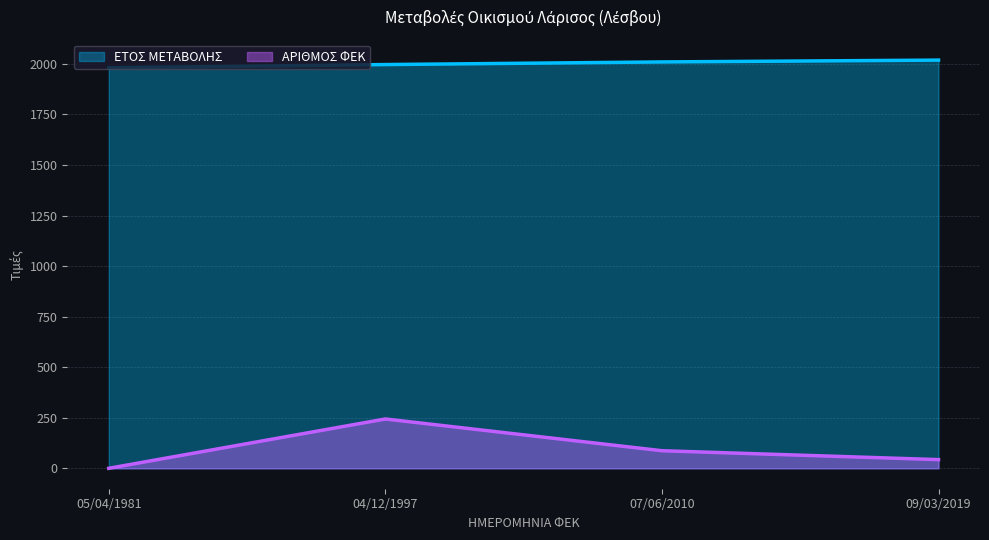

Which series has the largest range (max minus min)?

ΑΡΙΘΜΟΣ ΦΕΚ